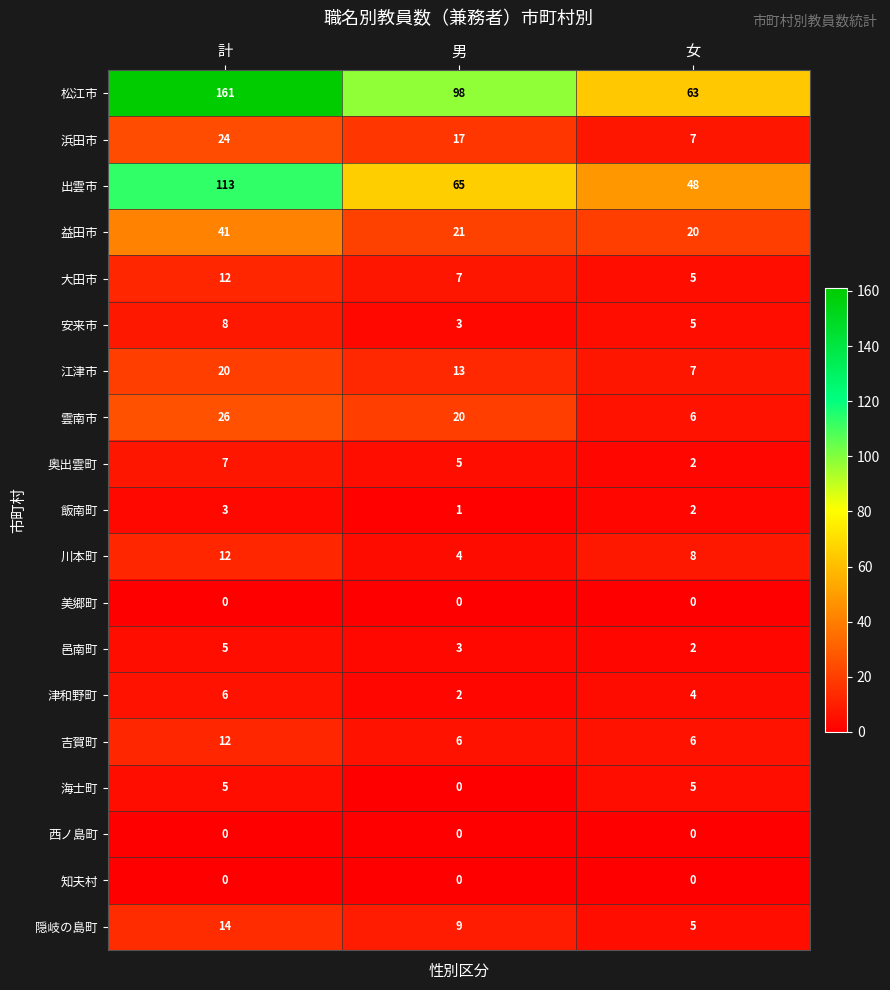

What is the average value of the 奥出雲町 series?

5